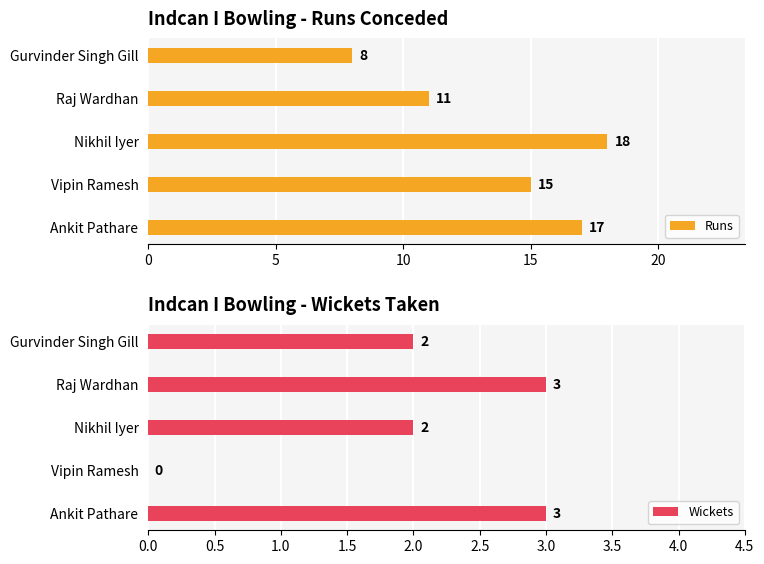

List the labels in order of Runs value, largest first.

Nikhil Iyer, Ankit Pathare, Vipin Ramesh, Raj Wardhan, Gurvinder Singh Gill